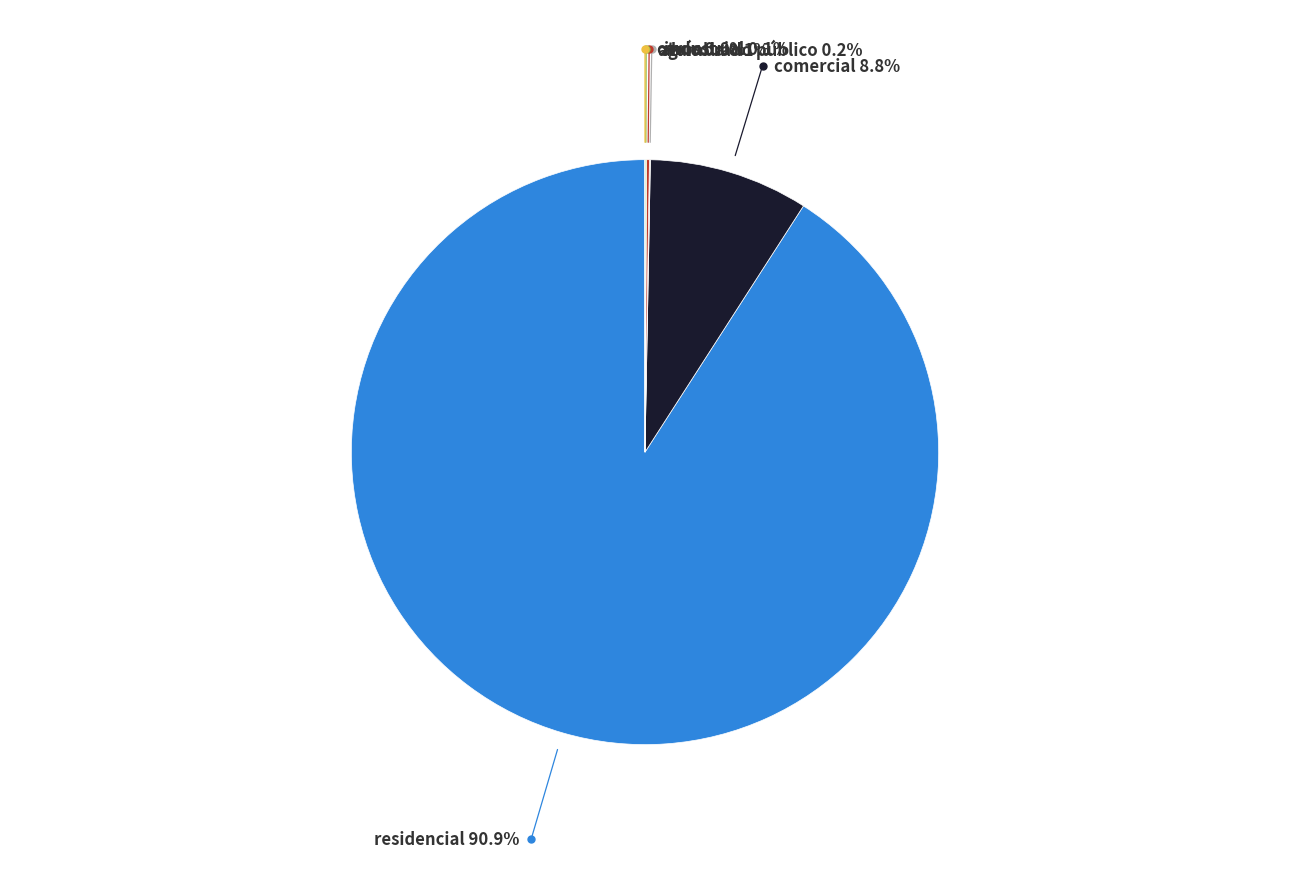

Does any single category account for the majority?

Yes